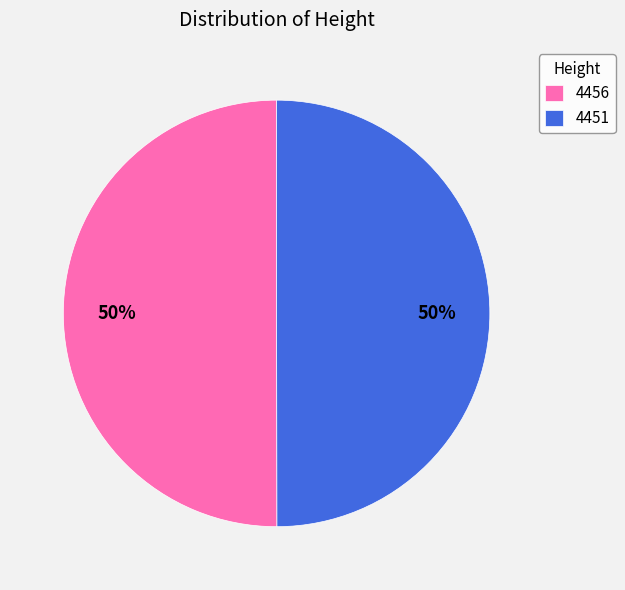

Approximately how many times larger is the value at 4451 compared to 4456?

1.0